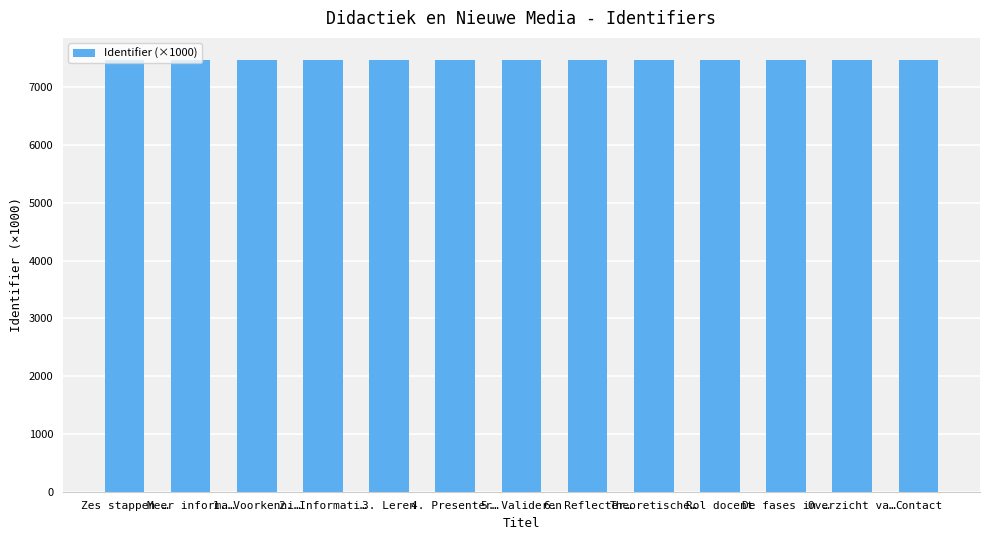

What is the sum of all values?

97299.5